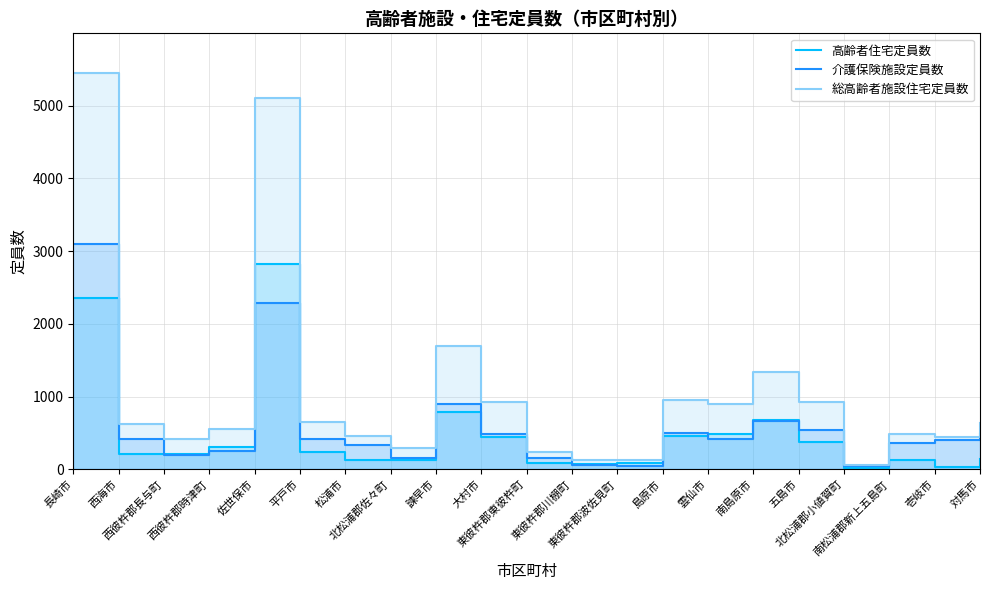

Is it true that 高齢者住宅定員数 equals 72 at 東彼杵郡川棚町?

True